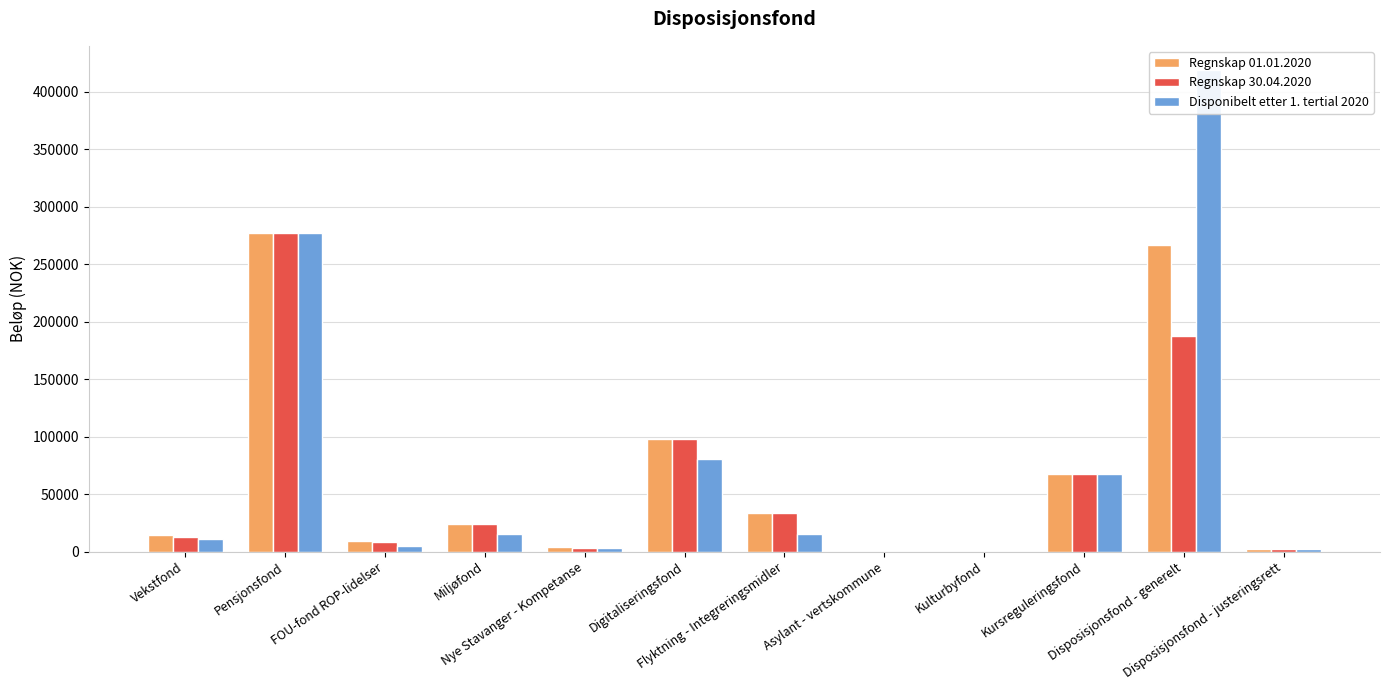

What is the greatest value displayed?

418940